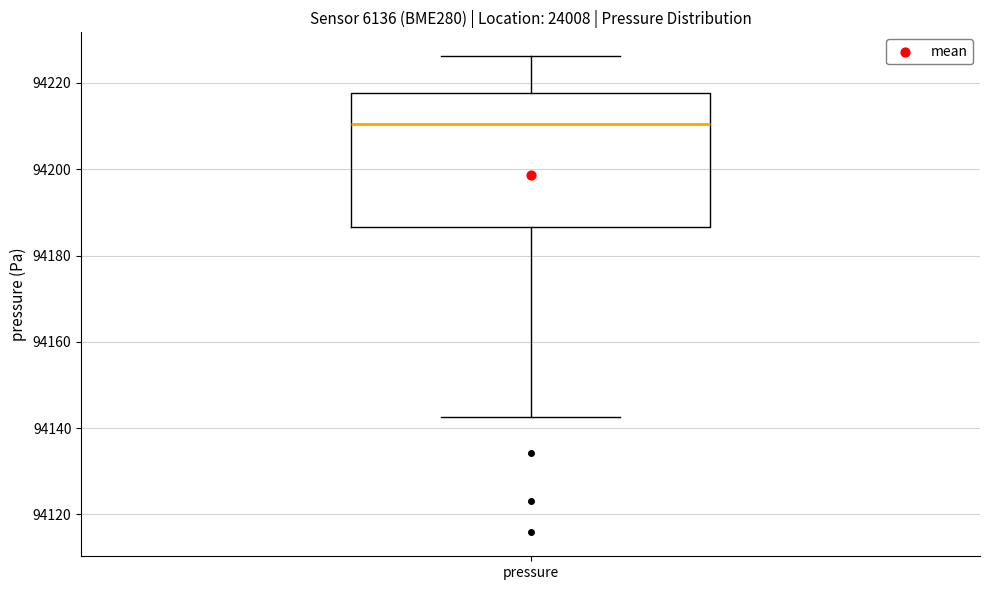

Read this box plot against the y-axis: the position of the median line, the range covered by the box, and the ends of both whiskers. The values are not printed on the chart, so give them approximately, as read against the axis.

median 94210, box 94186 to 94218, whiskers 94142 to 94226